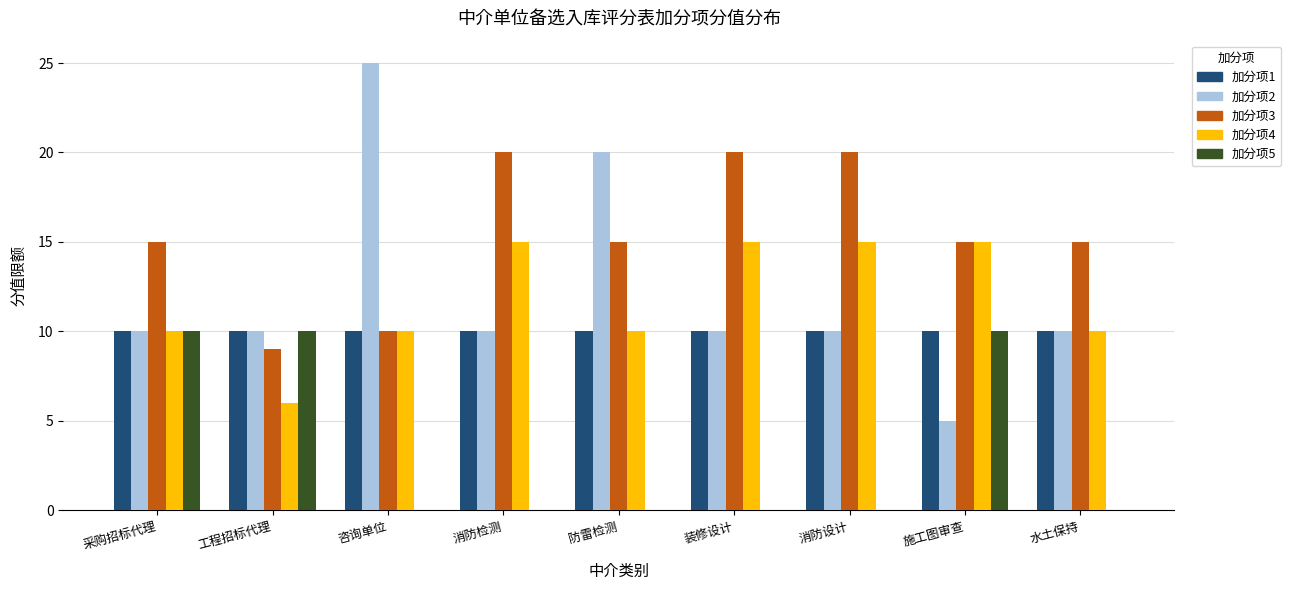

Count the number of categories in the chart.

9